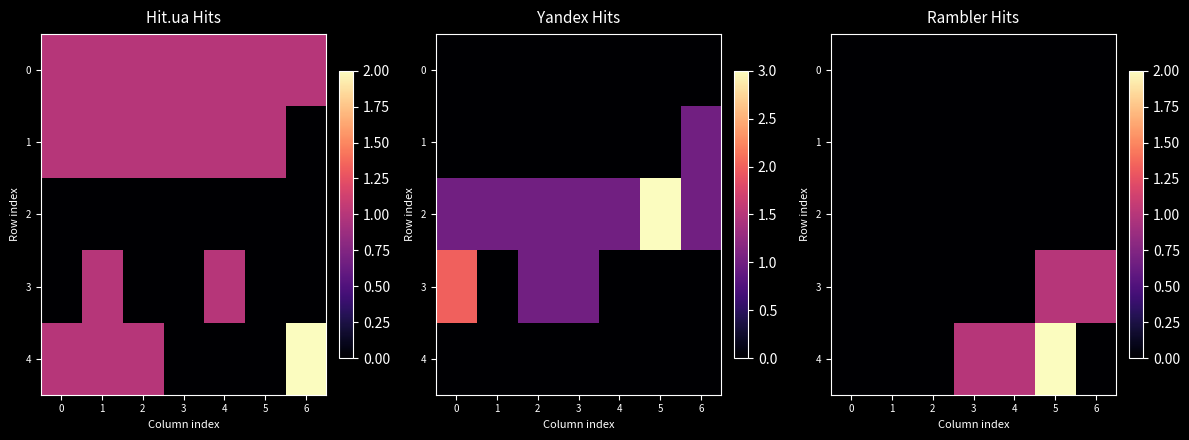

How many data points does each series have?

7